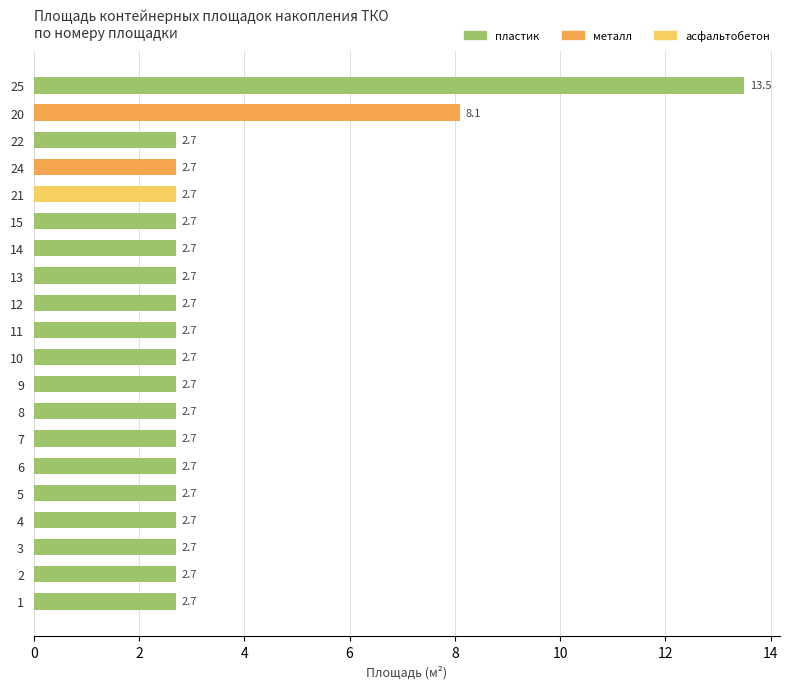

What is the sum of all values?

70.2